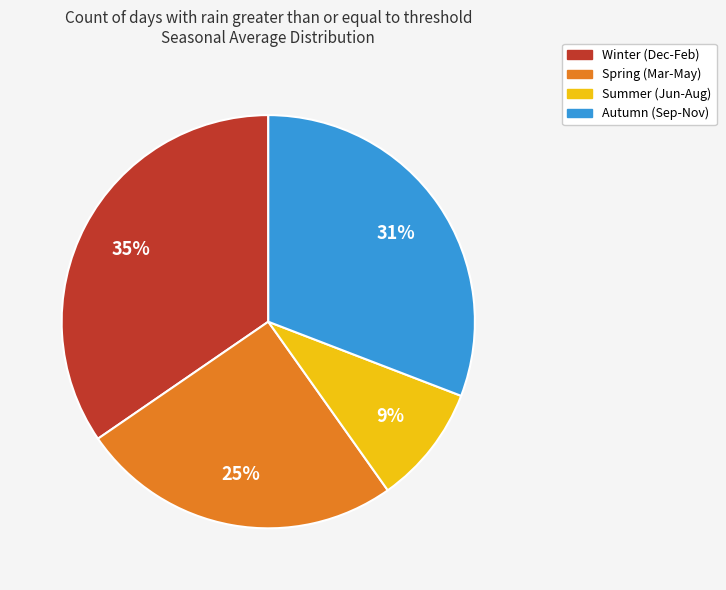

Is there a majority slice in this chart?

No